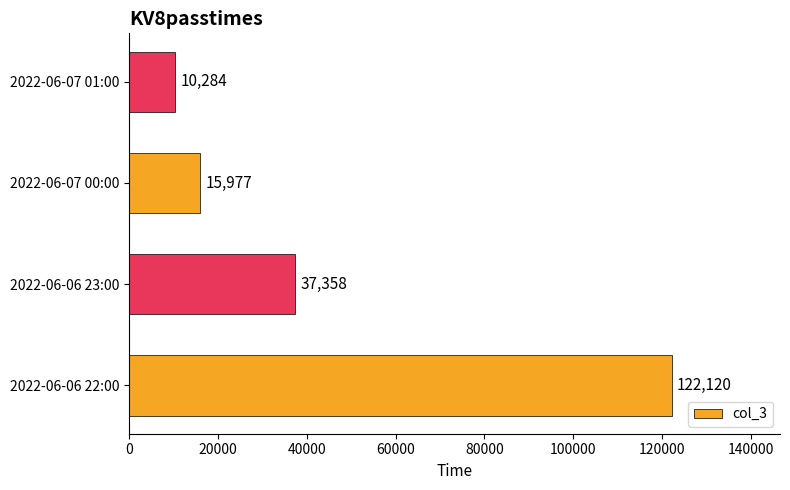

Is it true that the value at 2022-06-06 22:00 is 169044?

False